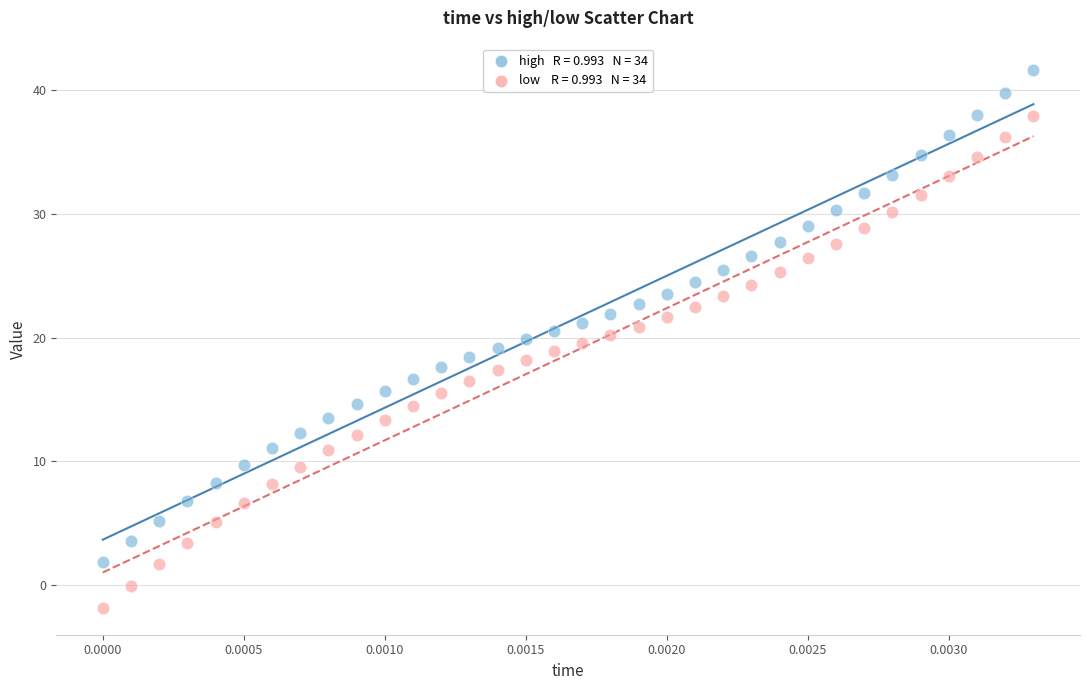

Across all data points, what is the range of Y values (max minus min)?

43.5